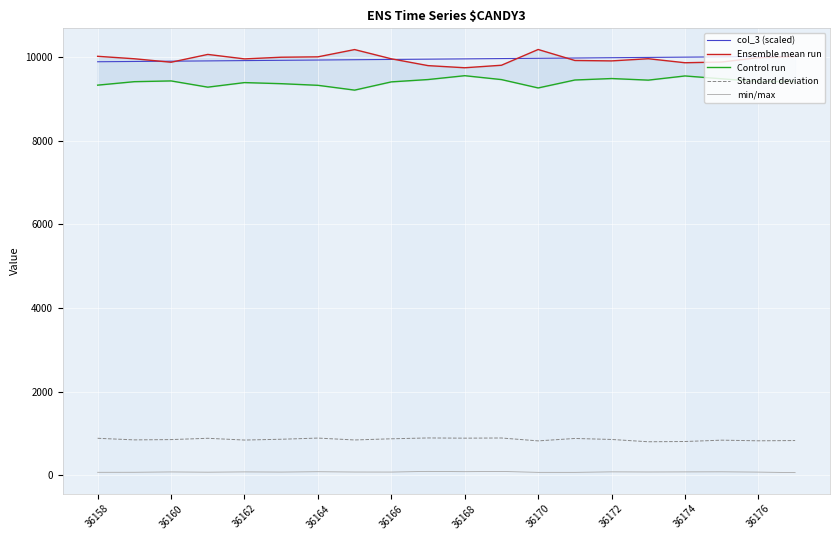

Which category has the lowest value across all series?

19